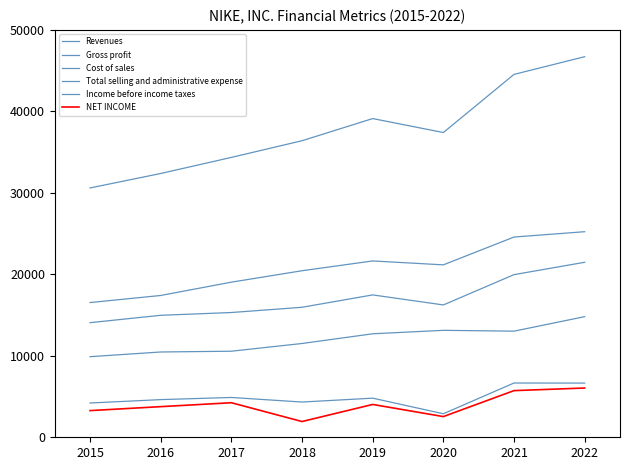

Does the chart have visible grid lines?

No